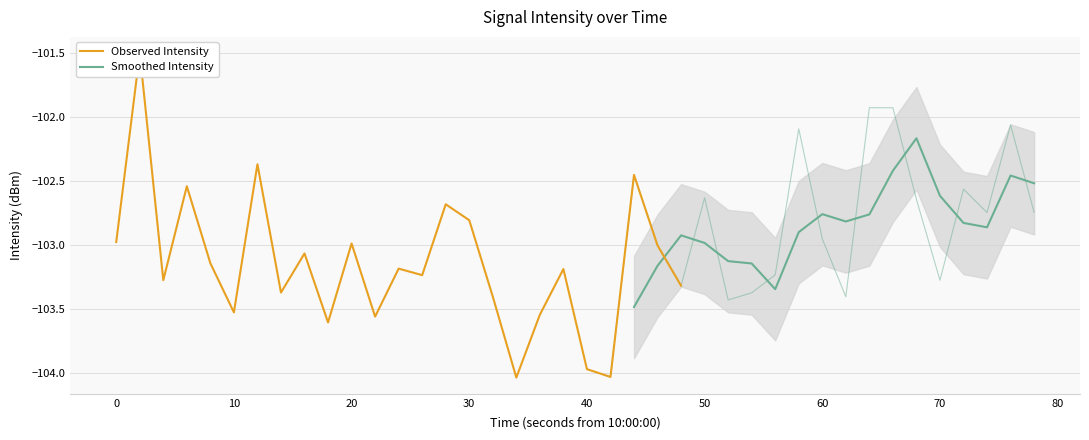

What is the change in value from 3 to 11?

-1.0